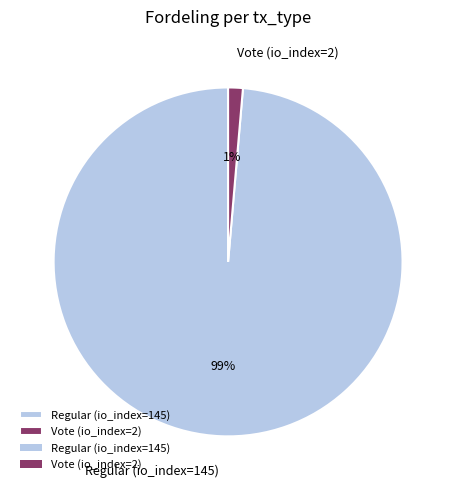

What percentage is the Regular (io_index=145) slice, to the nearest percent?

99%